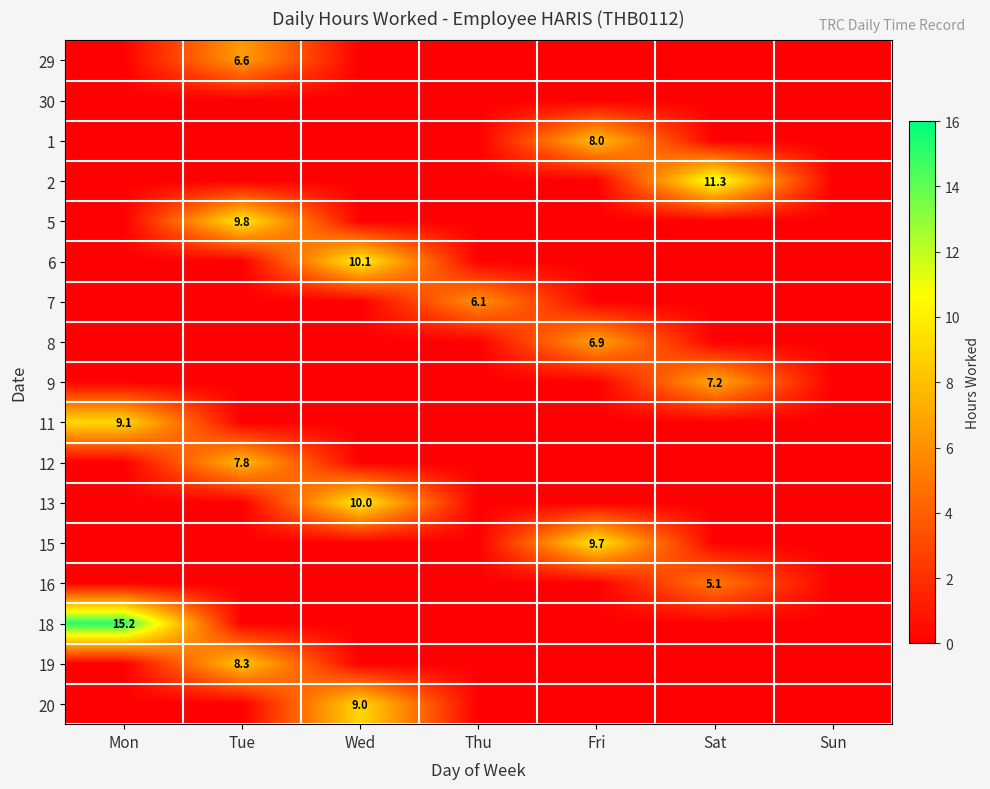

Is it true that 18 equals 15.2 at Mon?

True